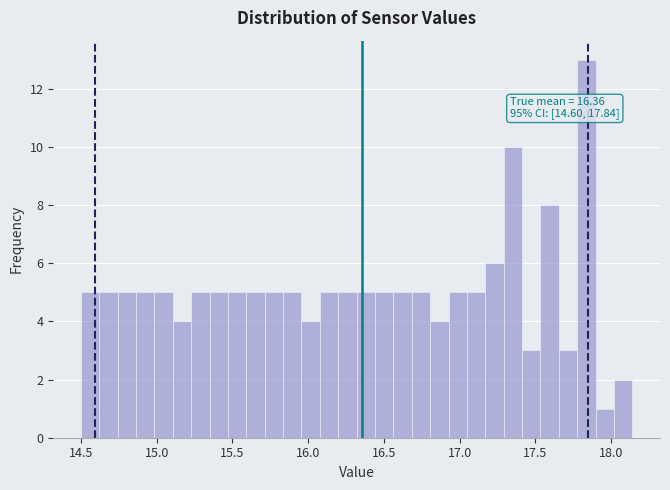

Around what value on the x-axis is the tallest bar? Give the approximate position of its centre, as read against the axis.

17.85